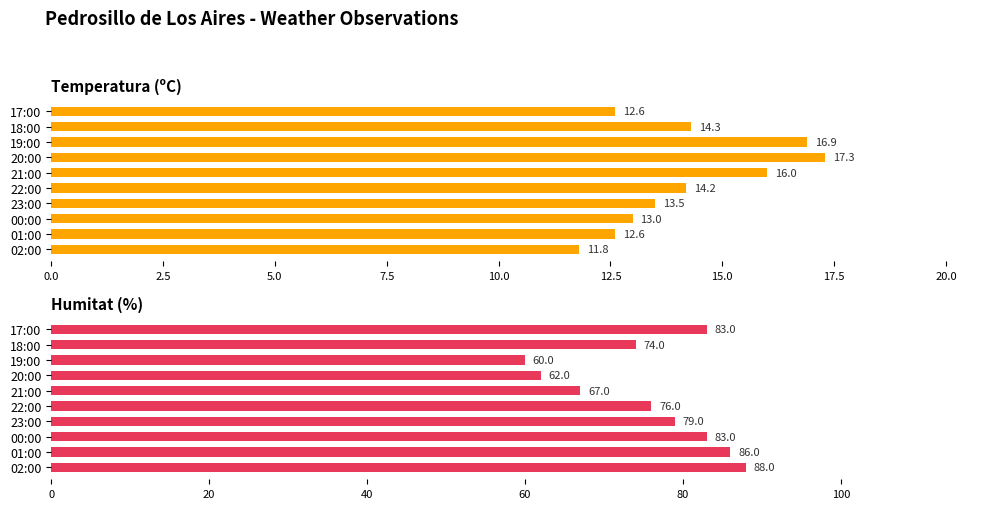

How many groups of bars are there?

10